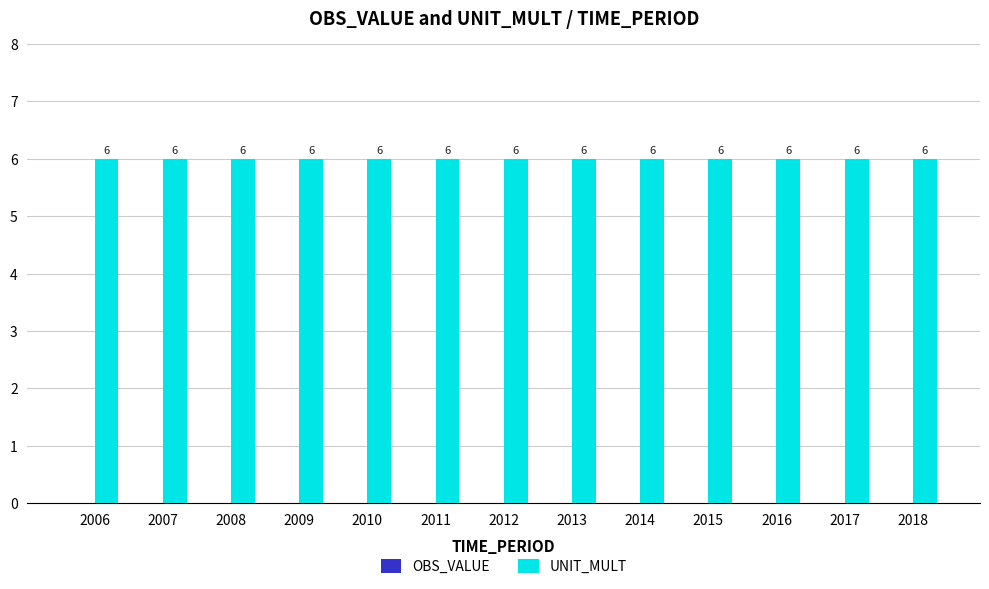

Rank the series by their maximum value, from highest to lowest.

UNIT_MULT, OBS_VALUE